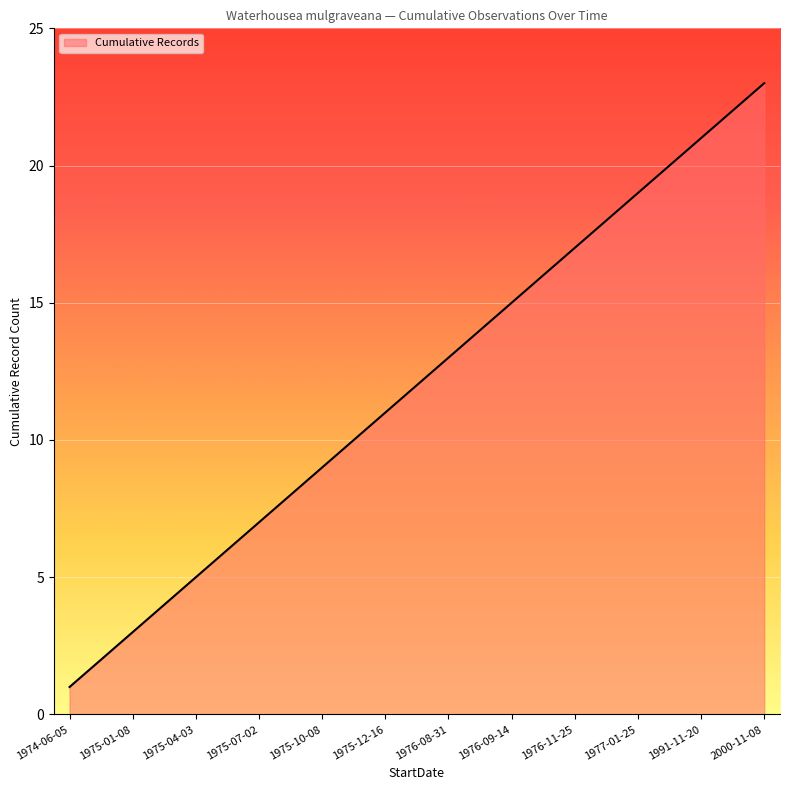

What is the greatest value displayed?

23